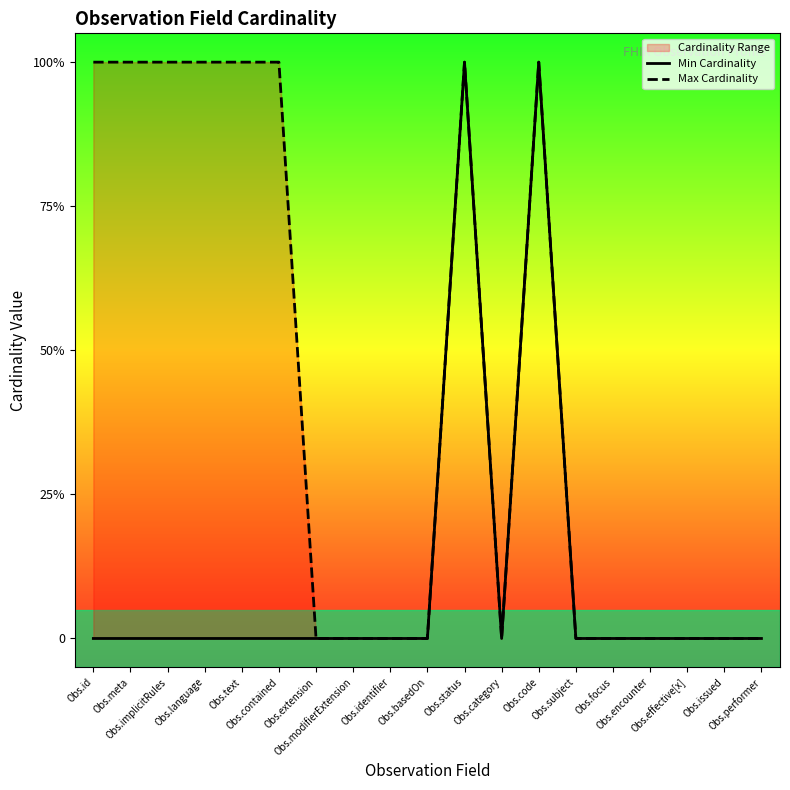

What is the maximum value for Max Cardinality?

1